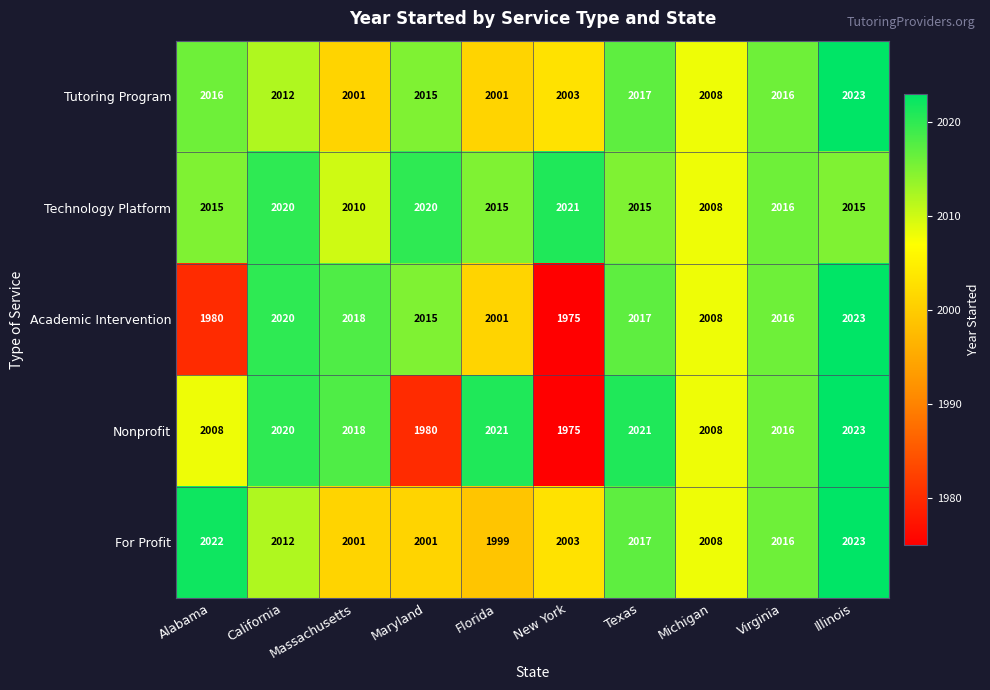

The Tutoring Program series shows 3132 at Illinois. True or false?

False